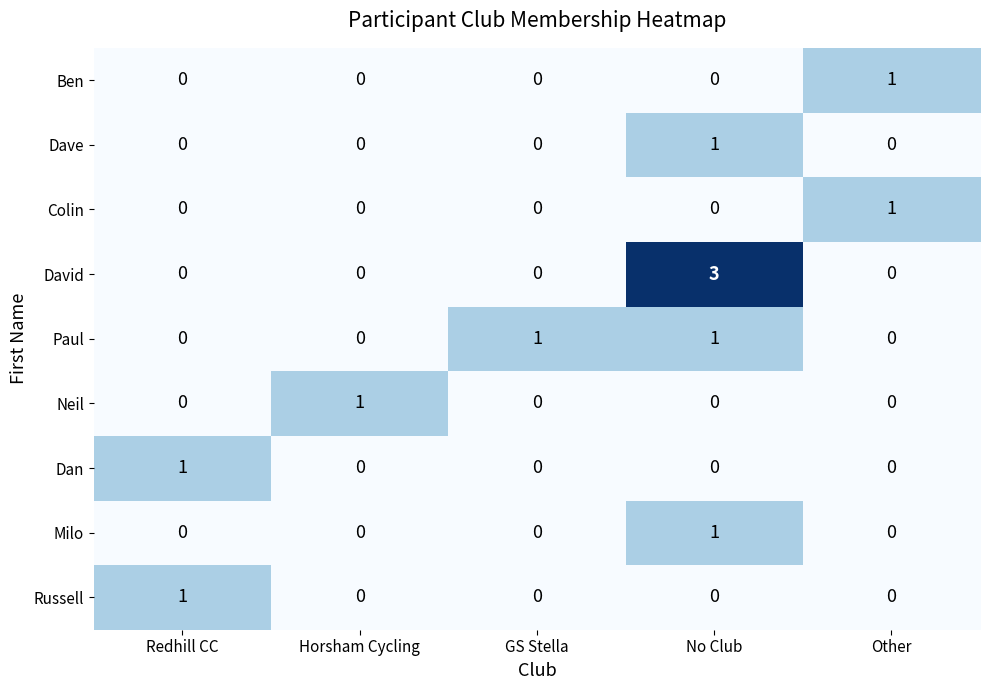

Between No Club and Other, which series saw the biggest shift?

David